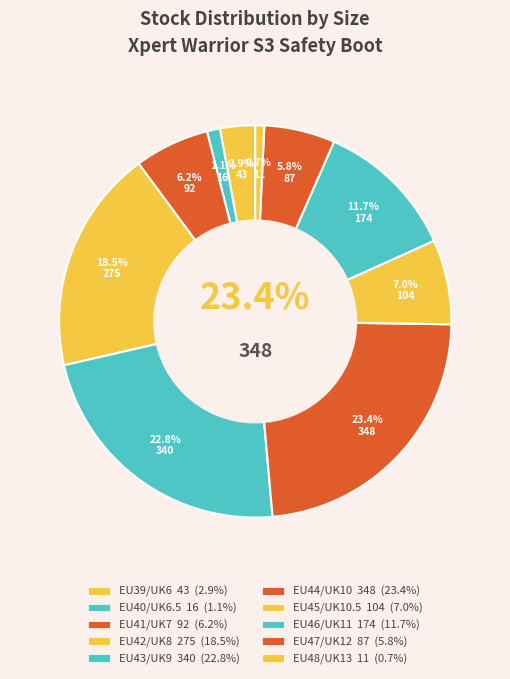

Do EU46/UK11 and EU47/UK12 together represent more than half of the pie?

No